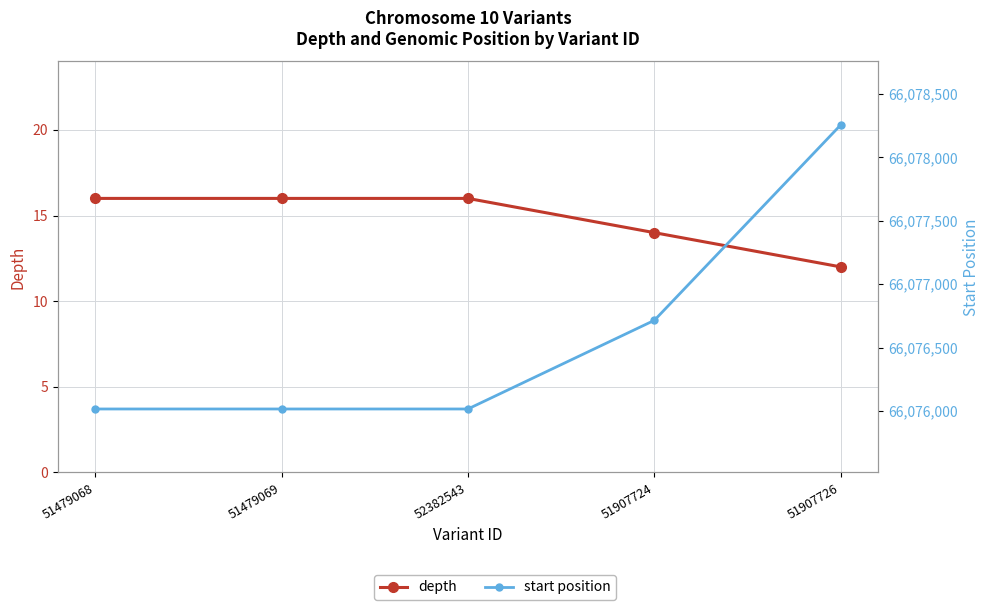

What is the label of the 4th point from the left?

51907724